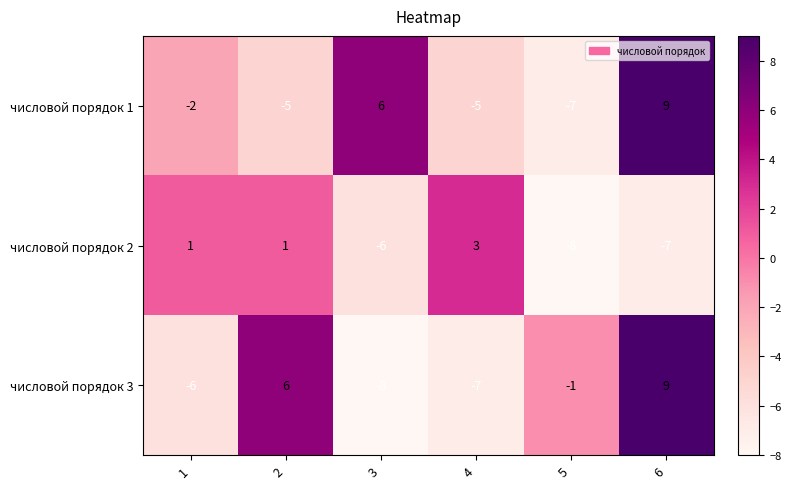

Reading left to right, transcribe all the data shown in this chart.

числовой порядок 1: 1=-2	2=-5	3=6	4=-5	5=-7	6=9
числовой порядок 2: 1=1	2=1	3=-6	4=3	5=-8	6=-7
числовой порядок 3: 1=-6	2=6	3=-8	4=-7	5=-1	6=9